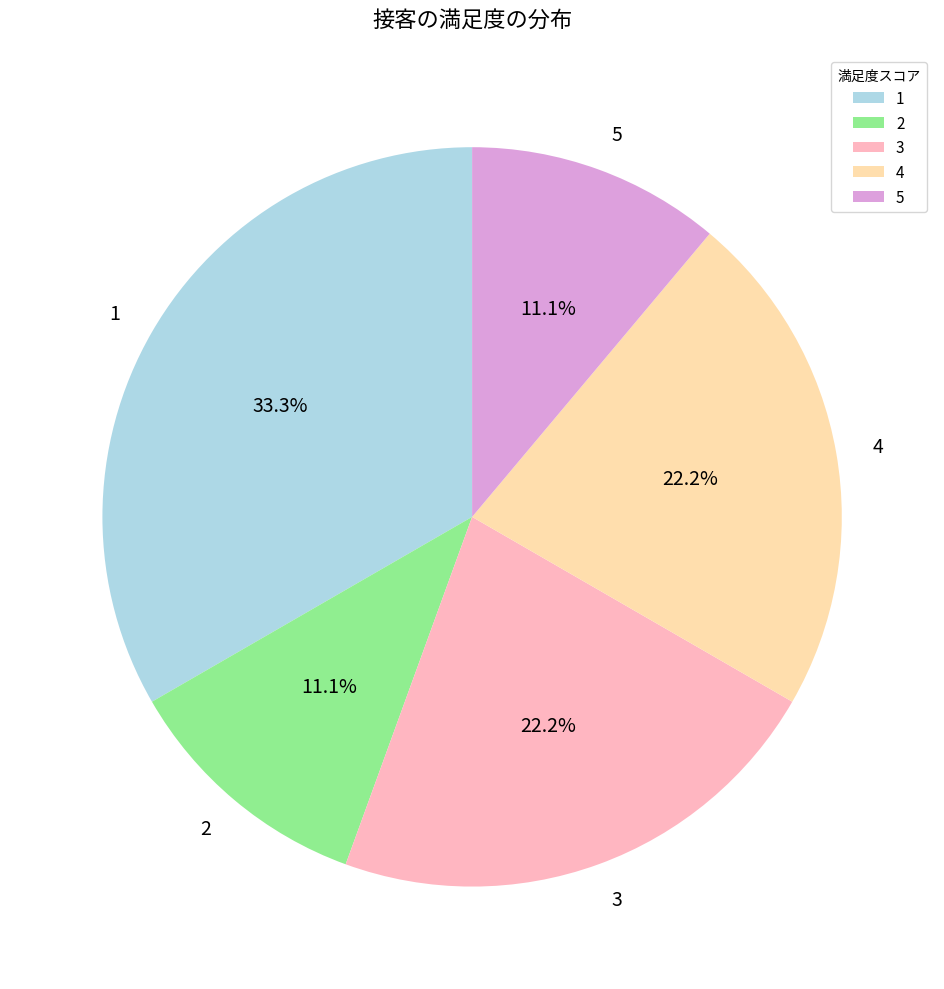

How many segments does this pie chart have?

5